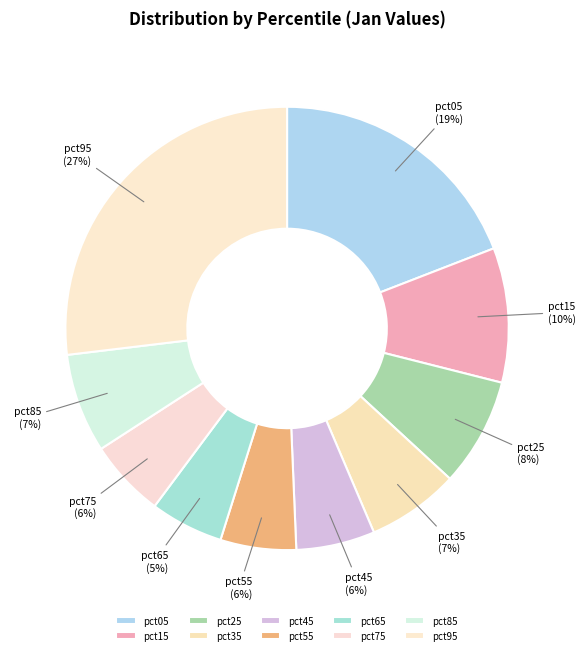

To the nearest percent, what portion does pct55 represent?

6%